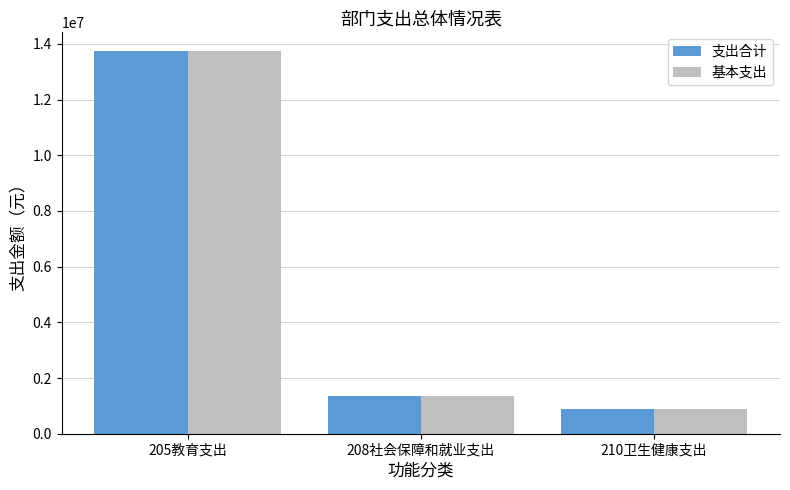

Reading left to right, extract all data points from this chart.

支出合计: 205教育支出=13729586.0	208社会保障和就业支出=1367239.7	210卫生健康支出=884961.7
基本支出: 205教育支出=13729586.0	208社会保障和就业支出=1367239.7	210卫生健康支出=884961.7